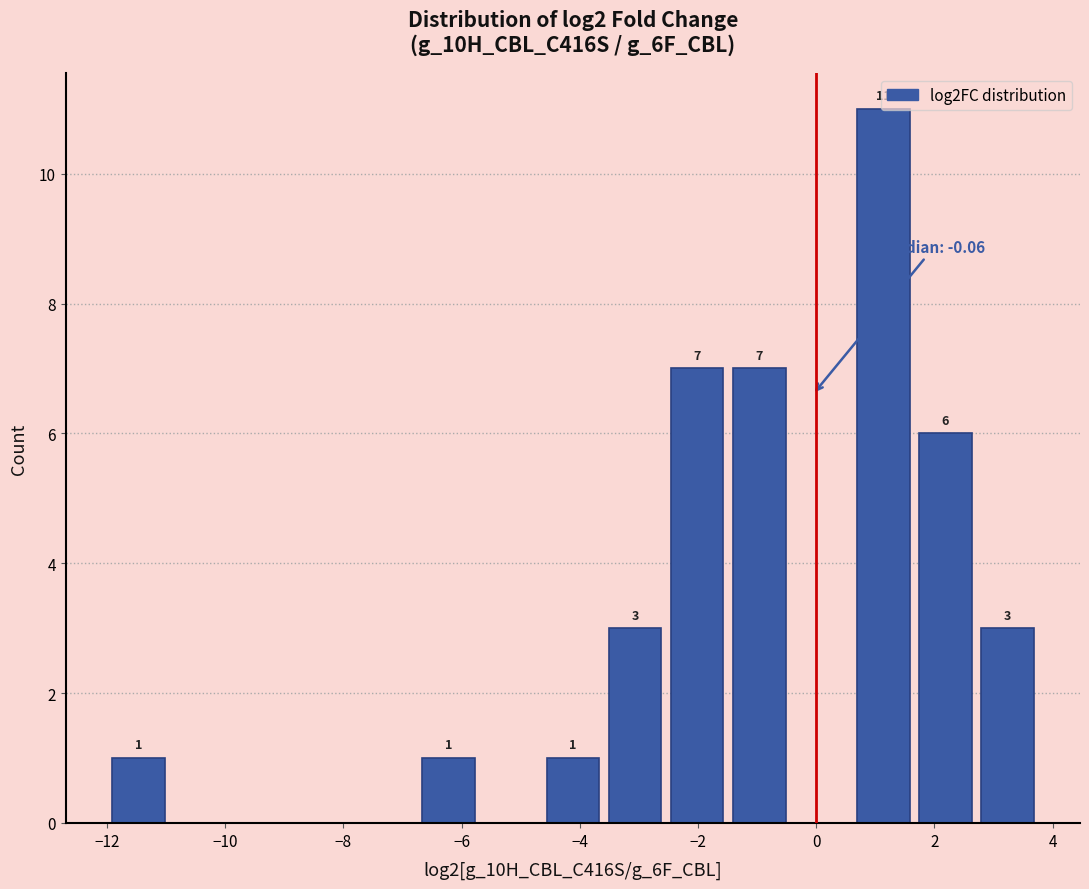

Over which range of the x-axis is the bar tallest?

0.6 to 1.6